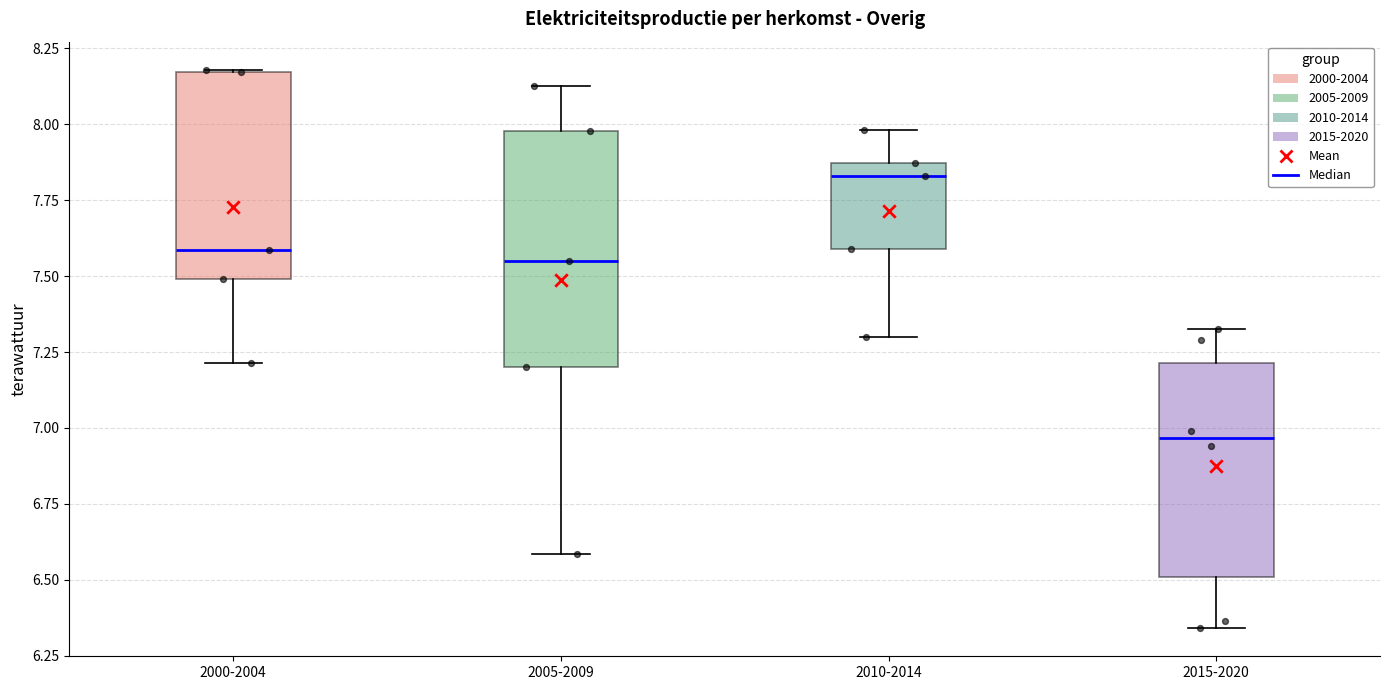

Where does the lower whisker of the box for 2015-2020 end on the y-axis? The values are not printed on the chart, so give them approximately, as read against the axis.

6.35